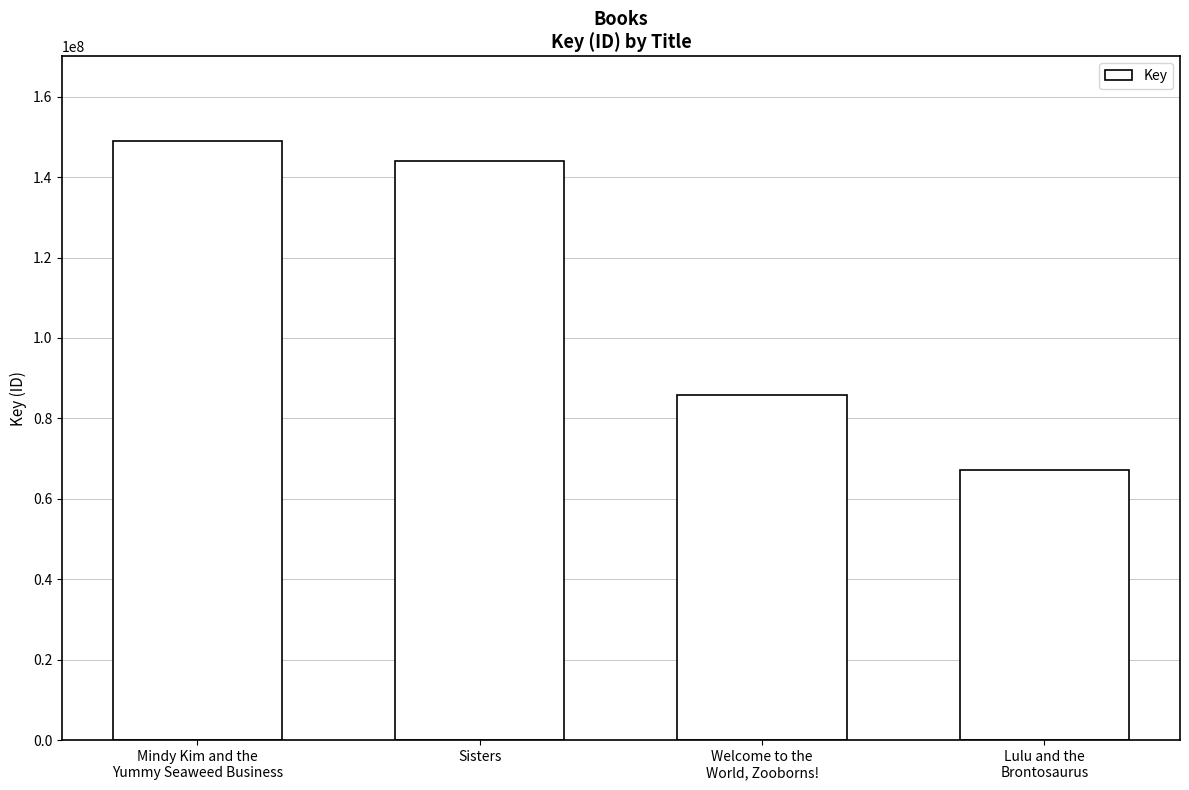

At which label does the data first exceed 144016089?

Mindy Kim and the
Yummy Seaweed Business